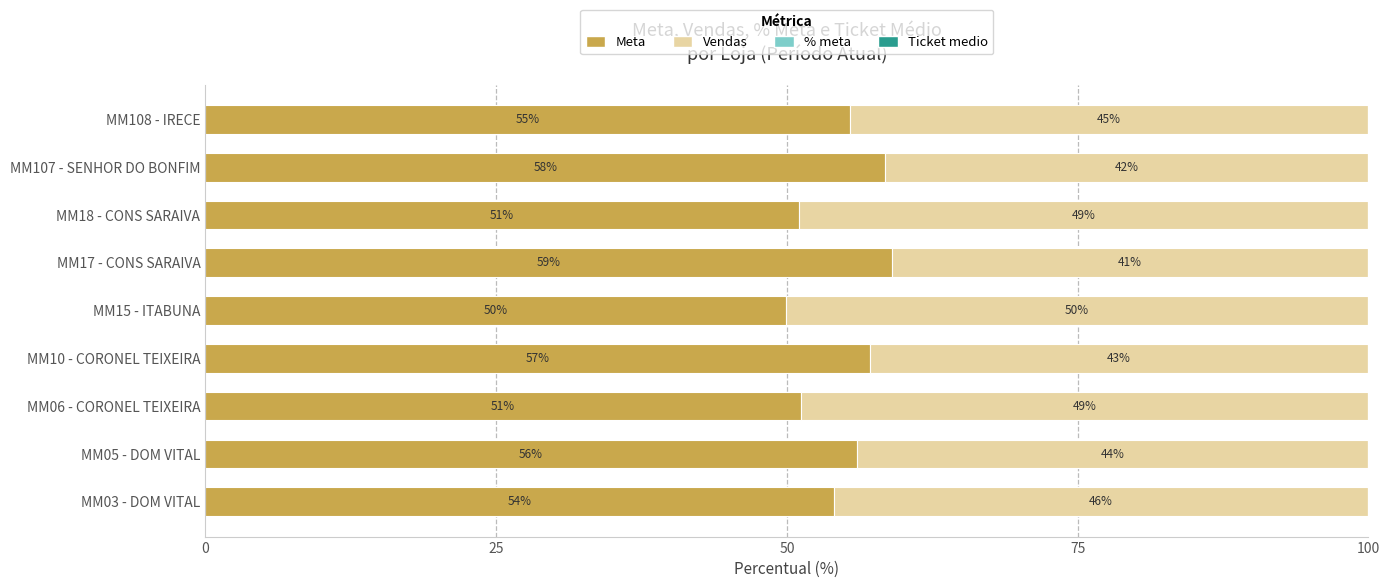

What is the total value across all series at MM03 - DOM VITAL?

100.0